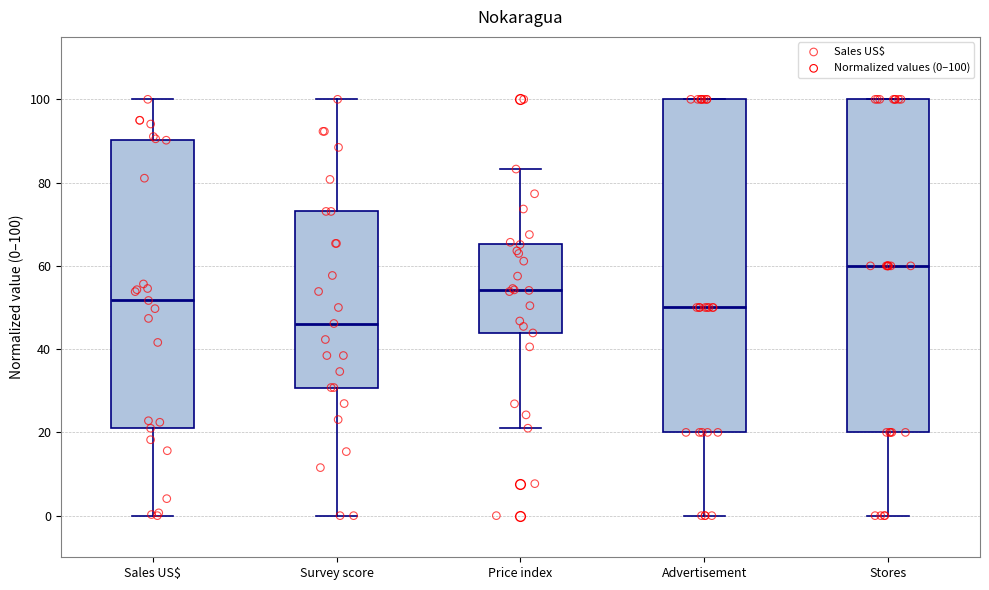

Reading left to right, read every box against the y-axis: the position of its median line, the range the box covers, and the ends of its whiskers. The values are not printed on the chart, so give them approximately, as read against the axis.

Sales US$: median 52, box 20 to 90, whiskers 0 to 100
Survey score: median 46, box 30 to 74, whiskers 0 to 100
Price index: median 54, box 44 to 66, whiskers 22 to 84
Advertisement: median 50, box 20 to 100, whiskers 0 to 100
Stores: median 60, box 20 to 100, whiskers 0 to 100